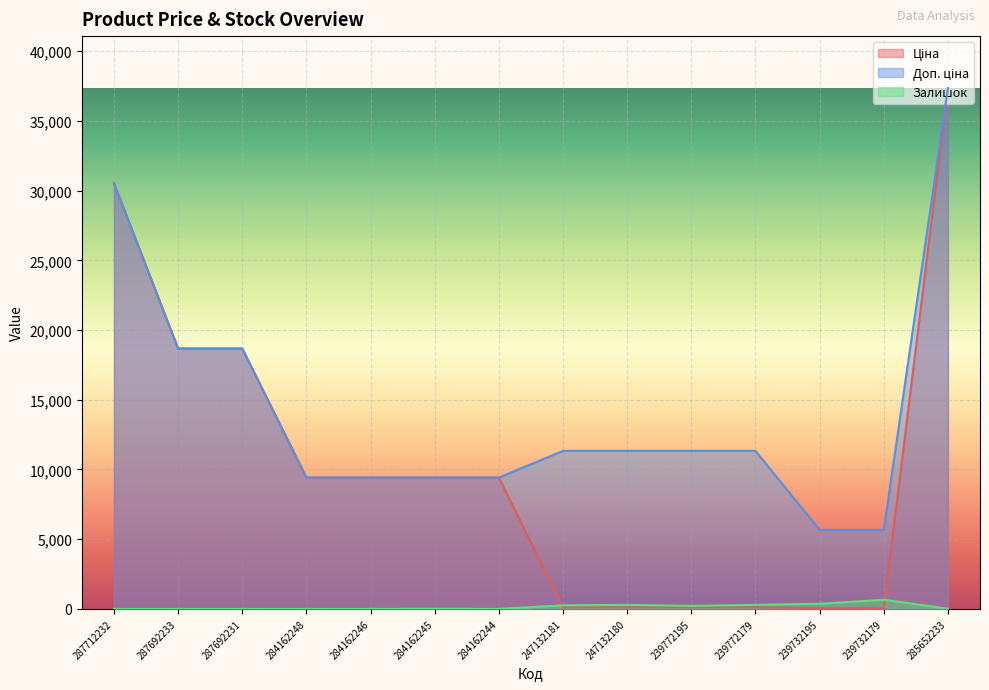

True or false: Доп. ціна and Залишок cross at least once.

False